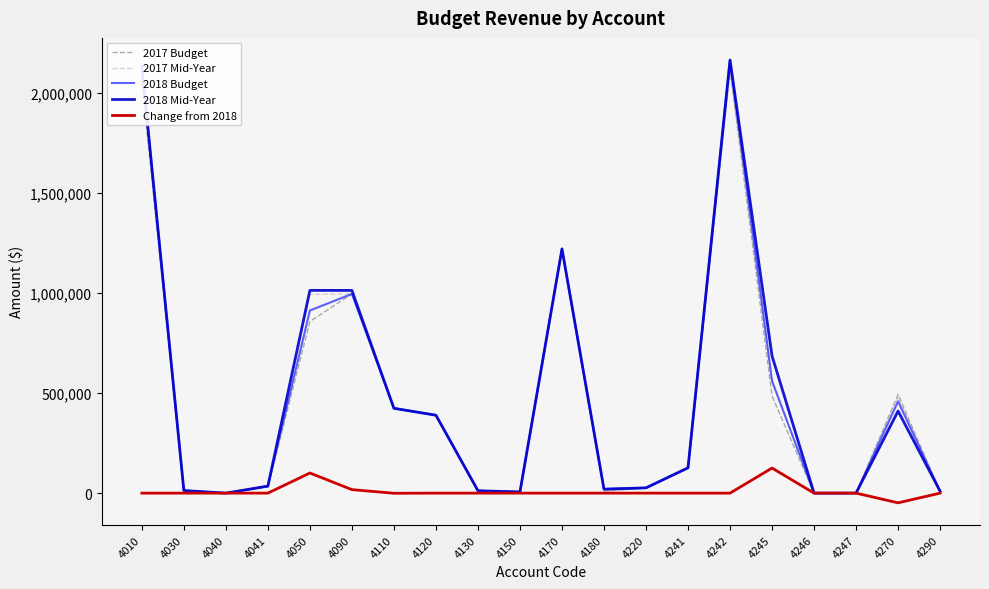

What are all the series names shown in the legend?

2017 Budget, 2017 Mid-Year, 2018 Budget, 2018 Mid-Year, Change from 2018